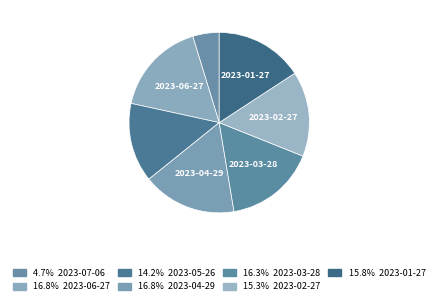

Count the number of slices in the pie.

7